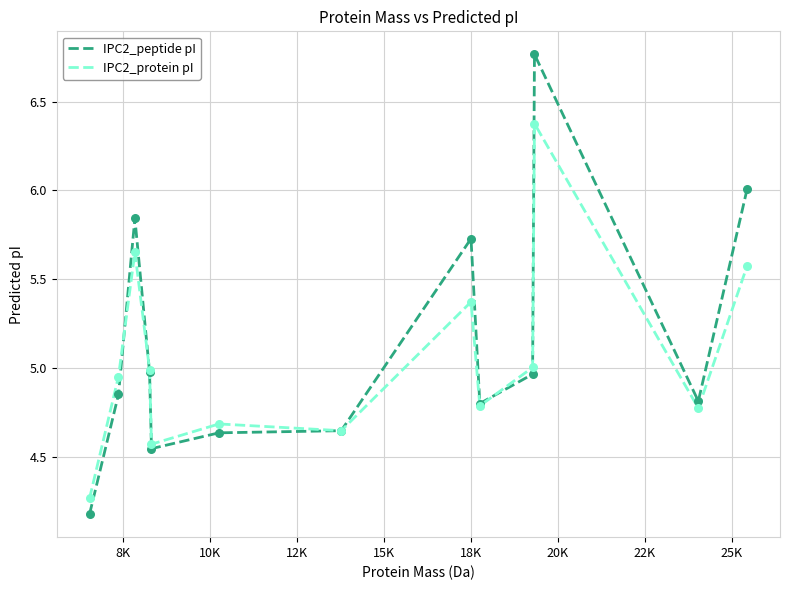

What is the lowest value of the IPC2_peptide pI series?

4.2